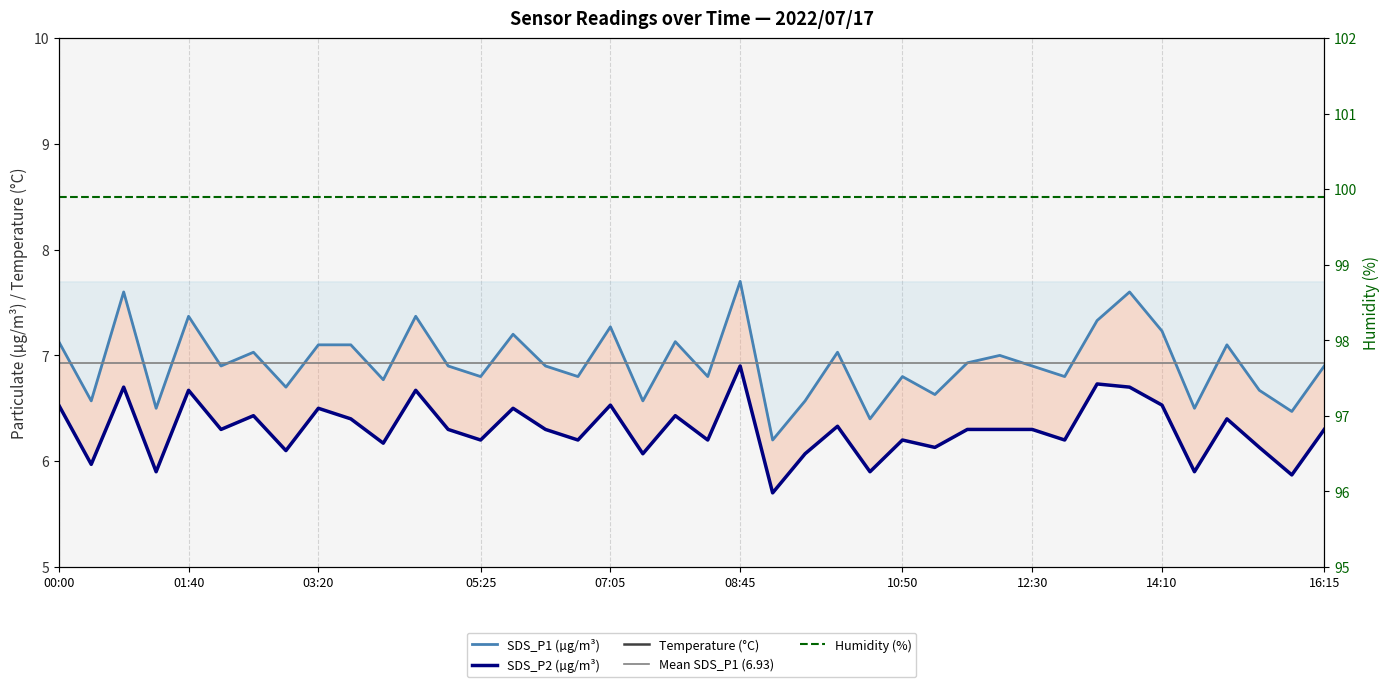

Read the SDS_P2 value at 02:05.

6.3